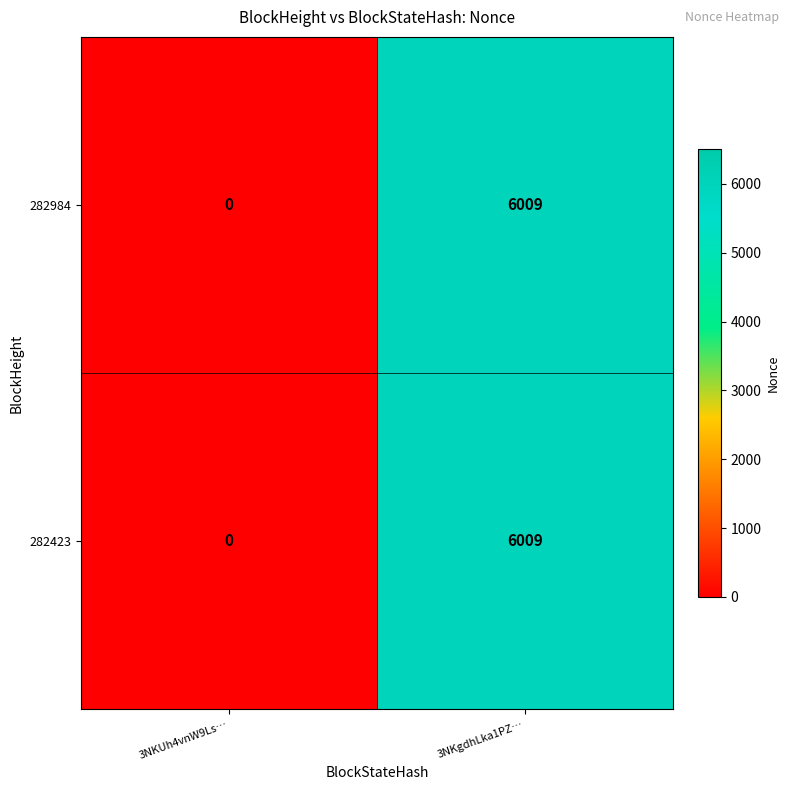

True or false: 282984 has a value of 0 at 3NKUh4vnW9Ls….

True